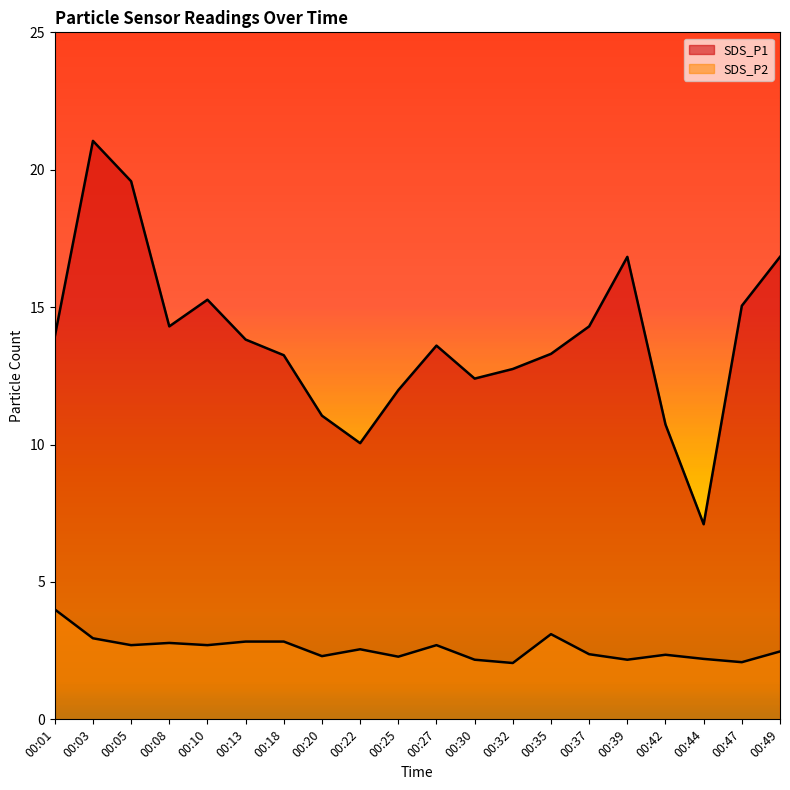

Reading left to right, extract all data points from this chart.

SDS_P1: 13.9	21.1	19.6	14.3	15.3	13.8	13.2	11.1	10.1	12.0	13.6	12.4	12.8	13.3	14.3	16.8	10.7	7.1	15.1	16.8
SDS_P2: 4.0	3.0	2.7	2.8	2.7	2.8	2.8	2.3	2.5	2.3	2.7	2.2	2.0	3.1	2.4	2.2	2.4	2.2	2.1	2.5